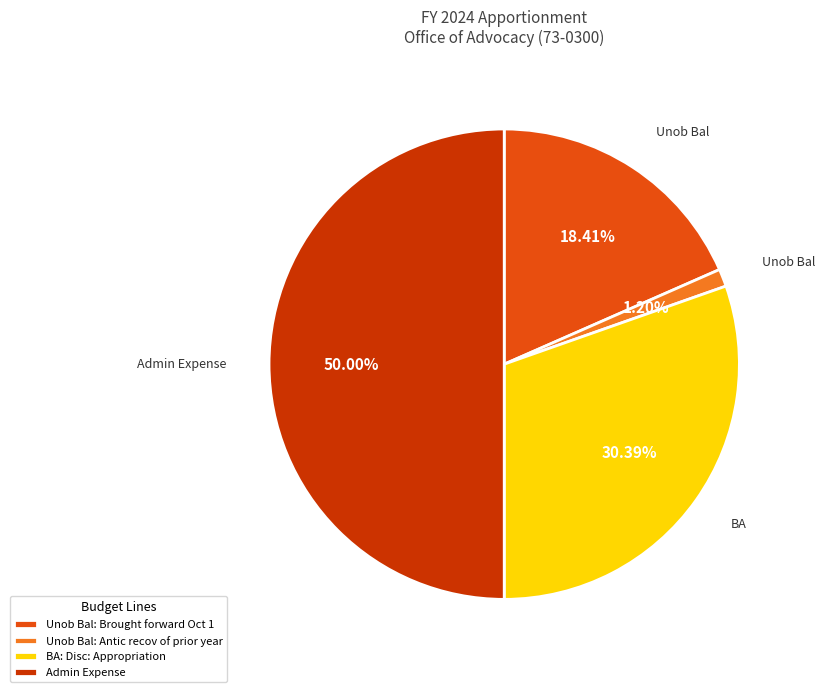

True or false: Unob Bal: Antic recov of prior year accounts for 1% of the total.

True